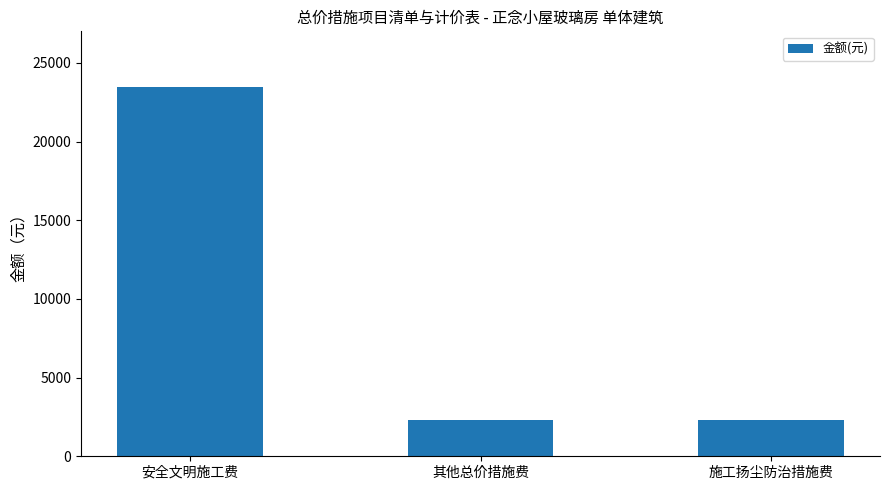

What position from the left is 安全文明施工费?

1